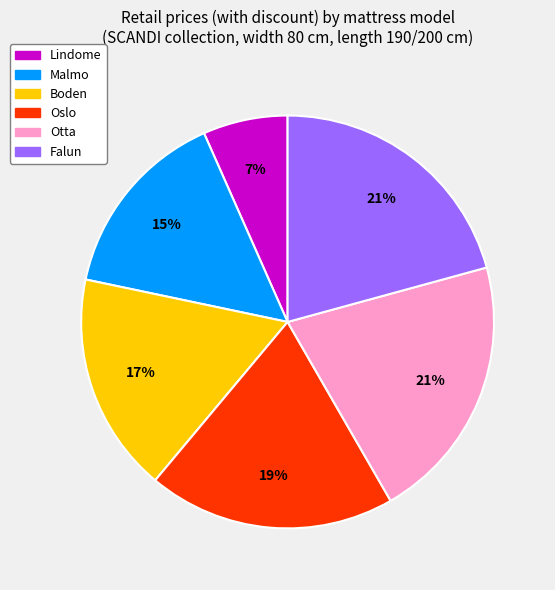

Is it true that Oslo is 25% of the pie?

False